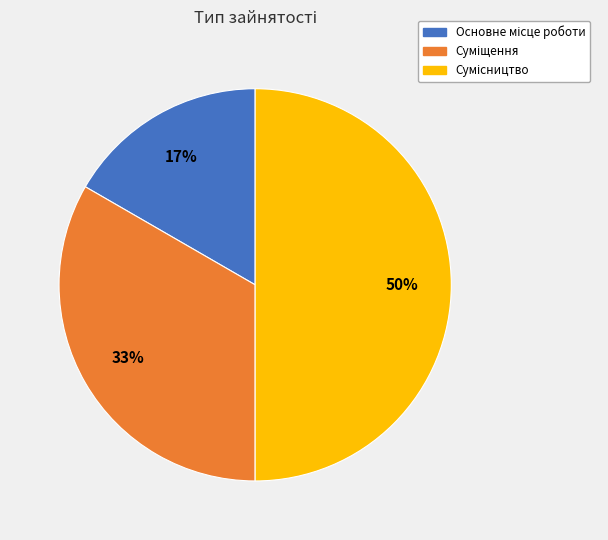

To the nearest percent, what is the difference between the largest and smallest slice percentages?

33%